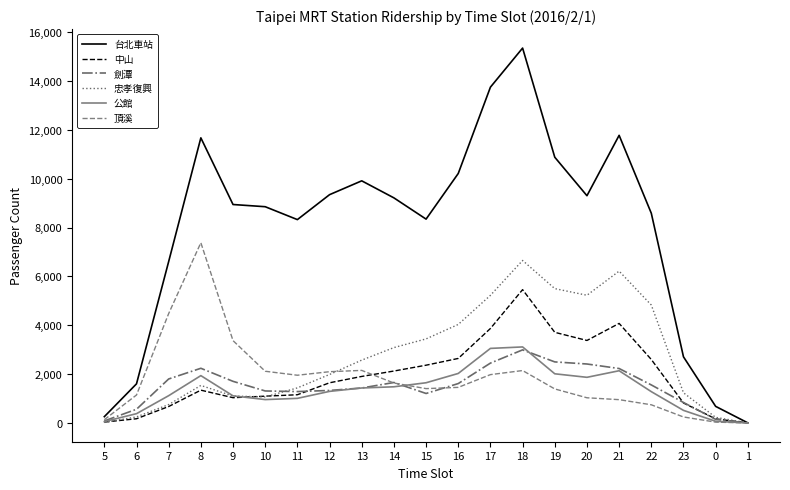

What is the difference between the 台北車站 values at 22 and 1?

8584